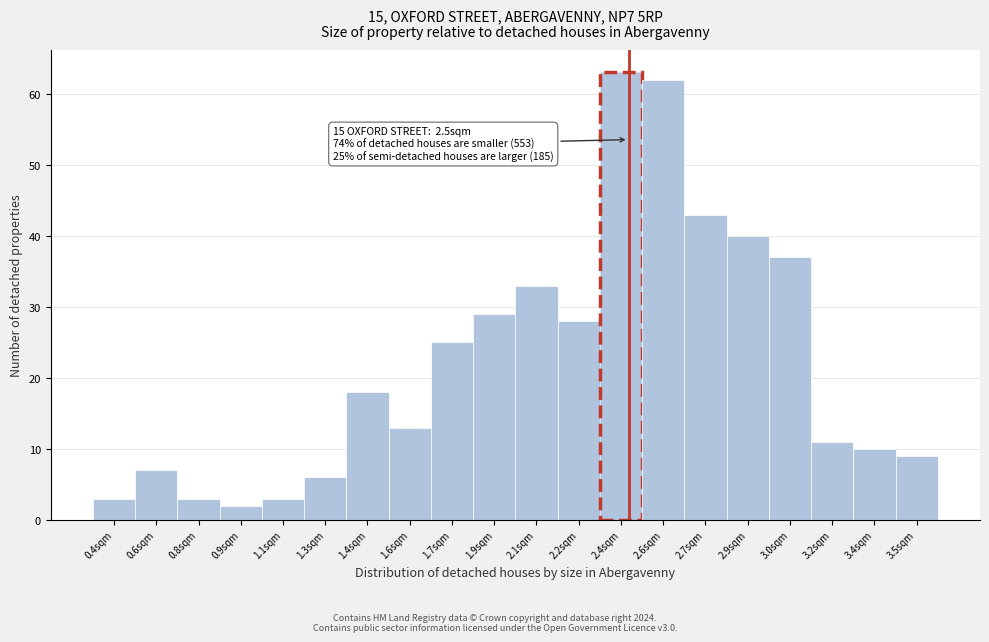

Reading right to left, transcribe all the data shown in this chart.

9	10	11	37	40	43	62	63	28	33	29	25	13	18	6	3	2	3	7	3